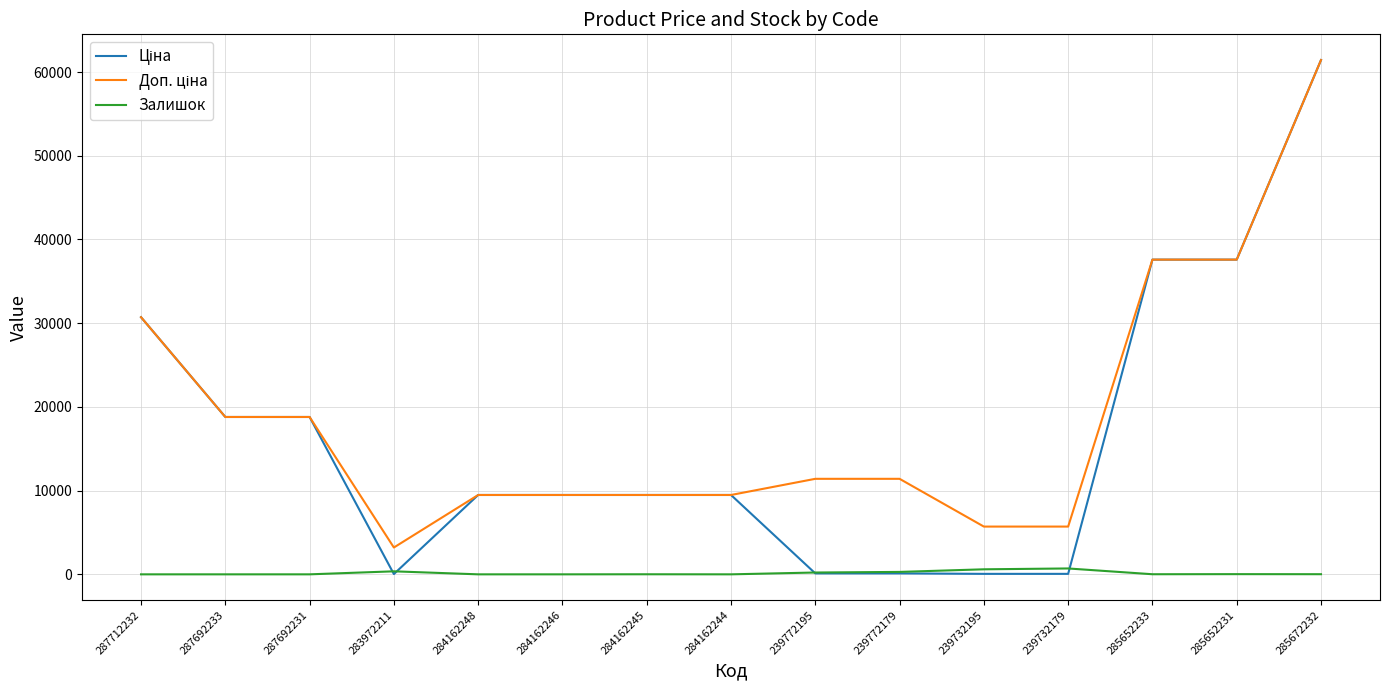

What is the maximum value shown in the chart?

61434.3